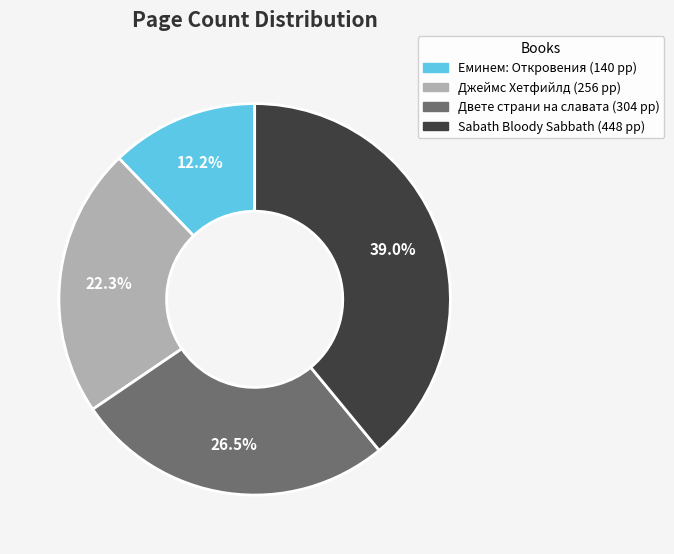

Is the sum of Sabath Bloody Sabbath and Джеймс Хетфийлд greater than half?

Yes